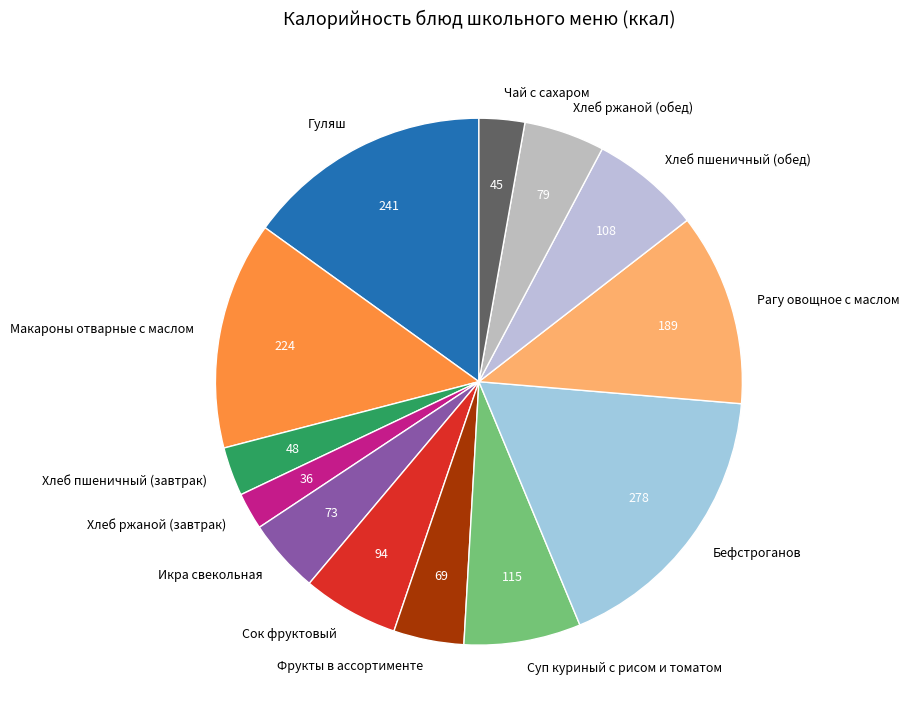

Is the sum of Хлеб ржаной (завтрак) and Сок фруктовый greater than half?

No